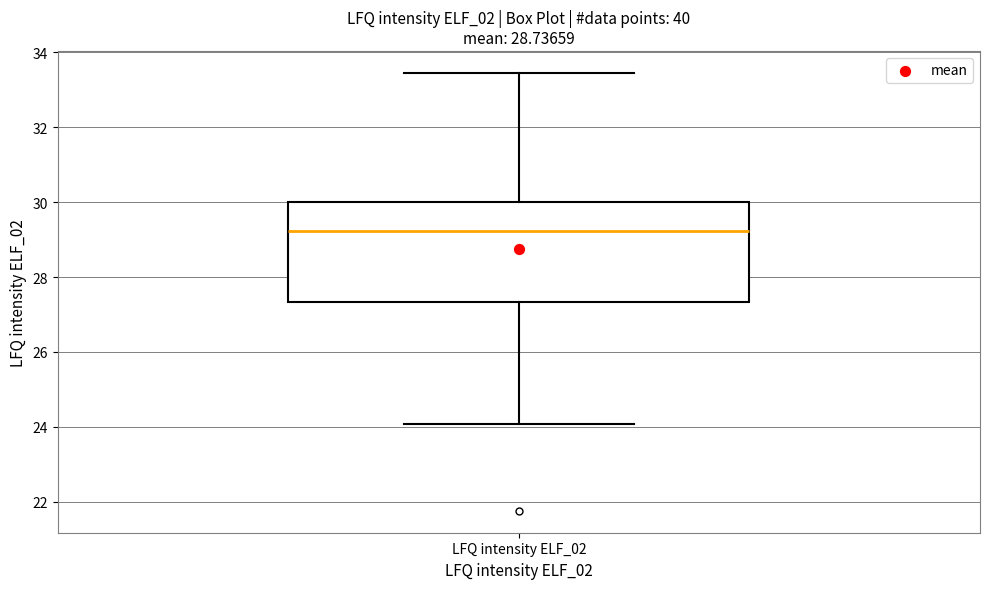

Read this box plot against the y-axis: the position of the median line, the range covered by the box, and the ends of both whiskers. The values are not printed on the chart, so give them approximately, as read against the axis.

median 29.2, box 27.4 to 30.0, whiskers 24.0 to 33.4